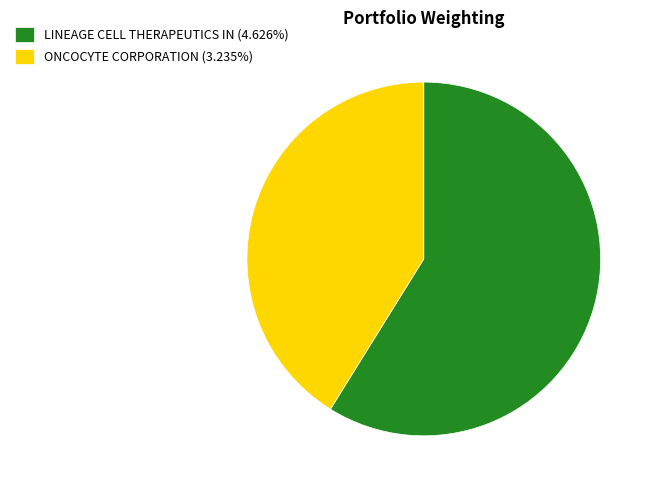

Approximately how many times larger is the value at ONCOCYTE CORPORATION (3.235%) compared to LINEAGE CELL THERAPEUTICS IN (4.626%)?

0.7